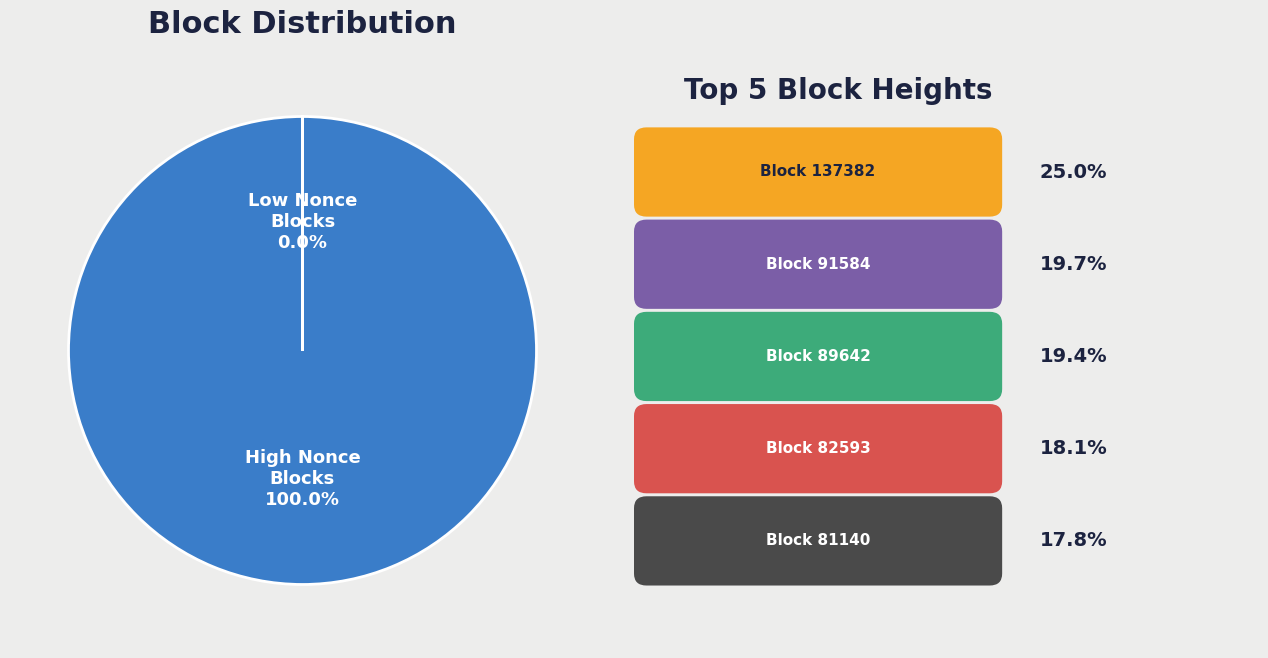

Is the sum of 89645 and 91588 greater than half?

No